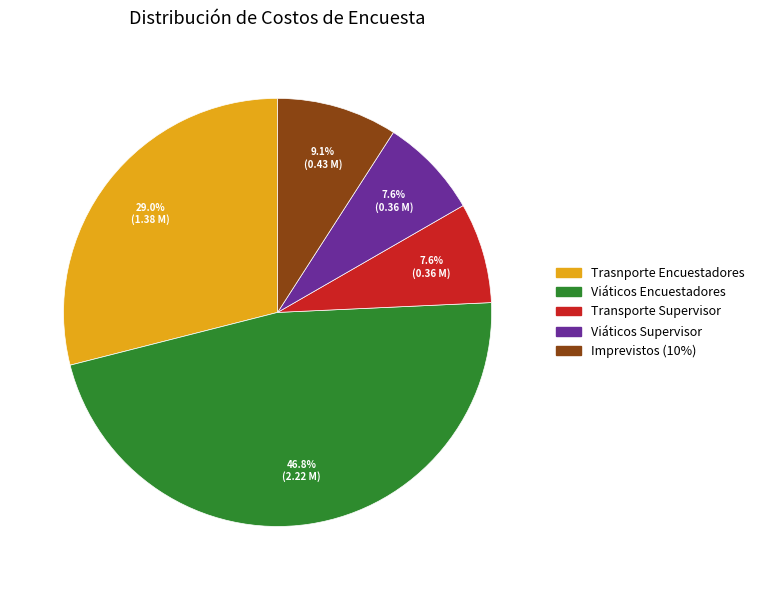

To the nearest percent, what portion does Viáticos Encuestadores represent?

47%